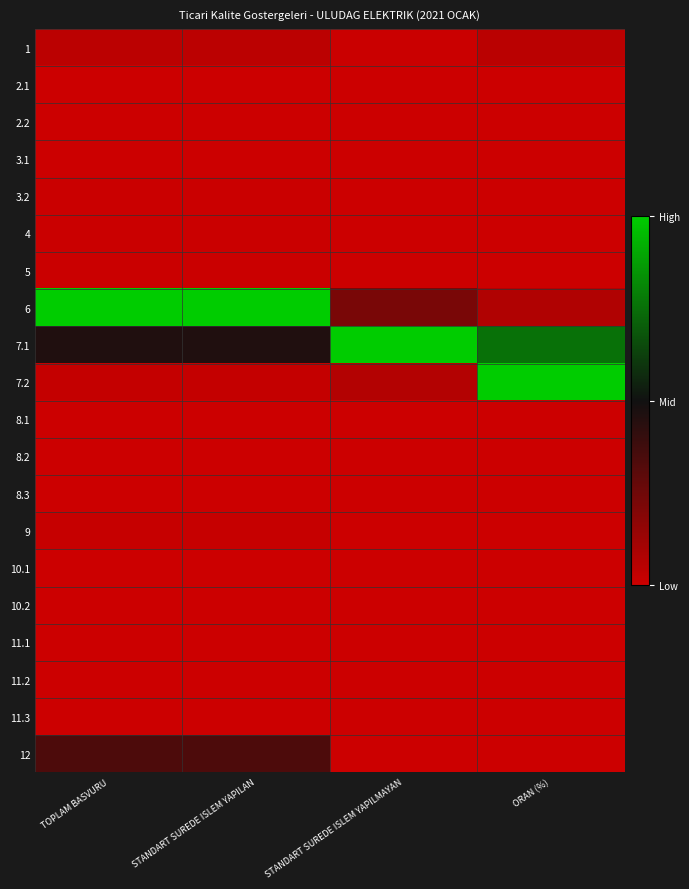

At STANDART SUREDE ISLEM YAPILMAYAN, list the series in order from smallest to largest.

2.1, 2.2, 3.1, 3.2, 4, 5, 8.1, 8.2, 8.3, 9, 10.1, 10.2, 11.1, 11.2, 11.3, 12, 1, 7.2, 6, 7.1